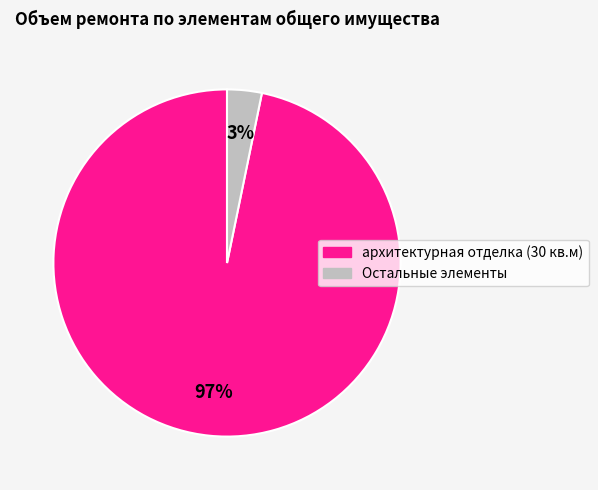

Is there any slice that represents more than half of the pie?

Yes